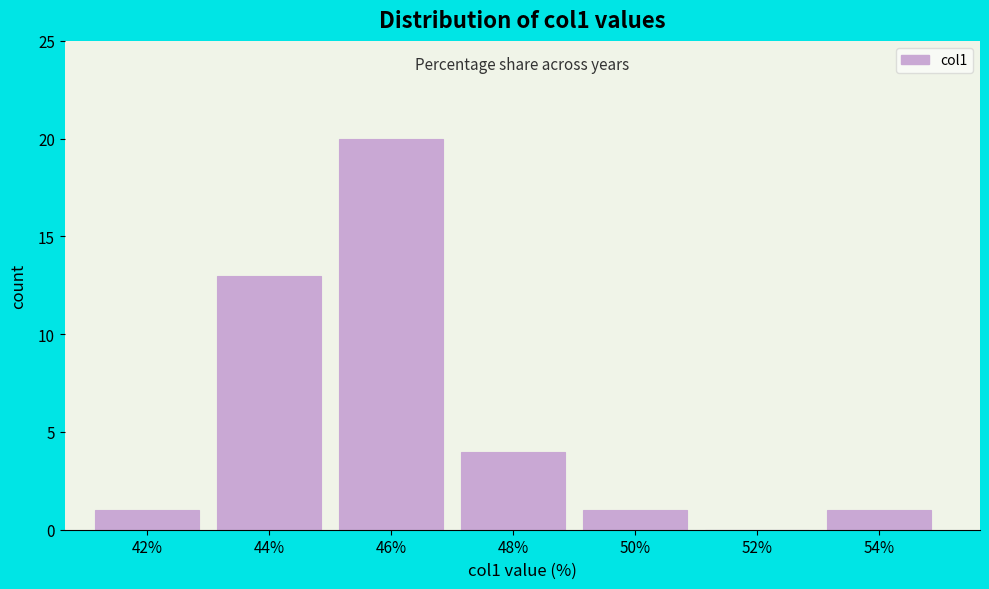

Reading left to right, list all the values displayed in this chart.

42%=1	44%=13	46%=20	48%=4	50%=1	52%=0	54%=1